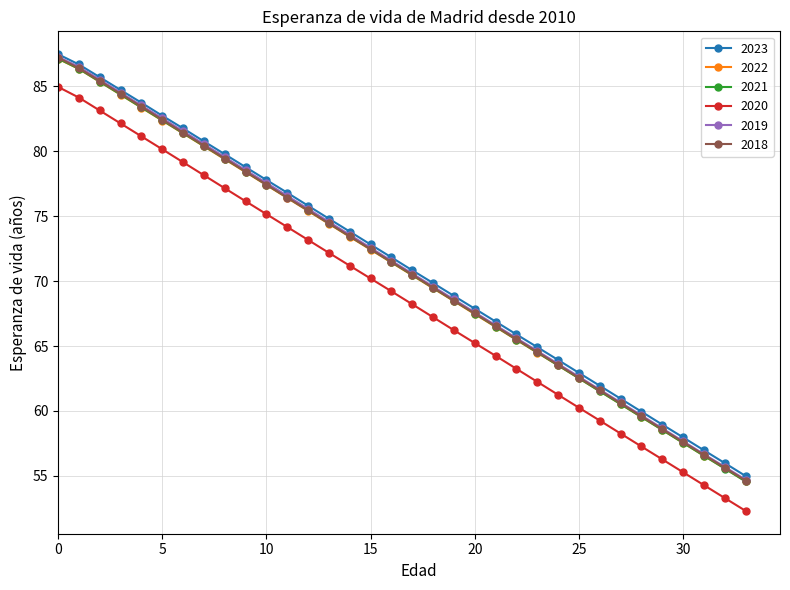

Which series has the largest range (max minus min)?

2020